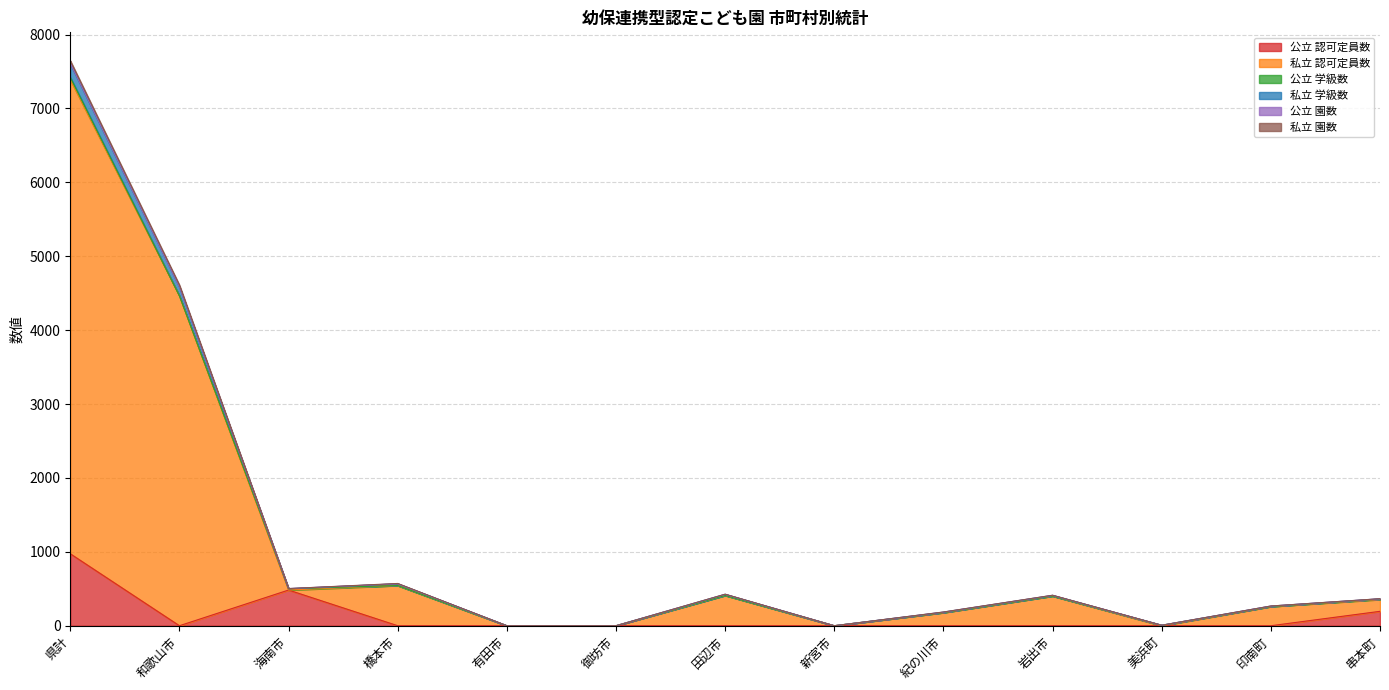

At which category is the sum across all series the highest?

県計